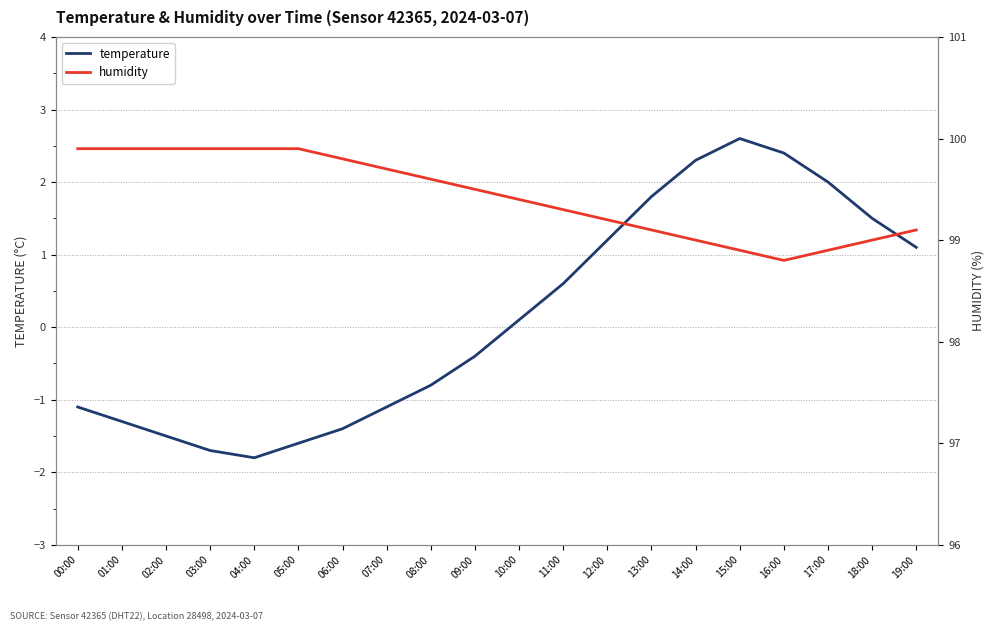

How many categories are shown in the chart?

20